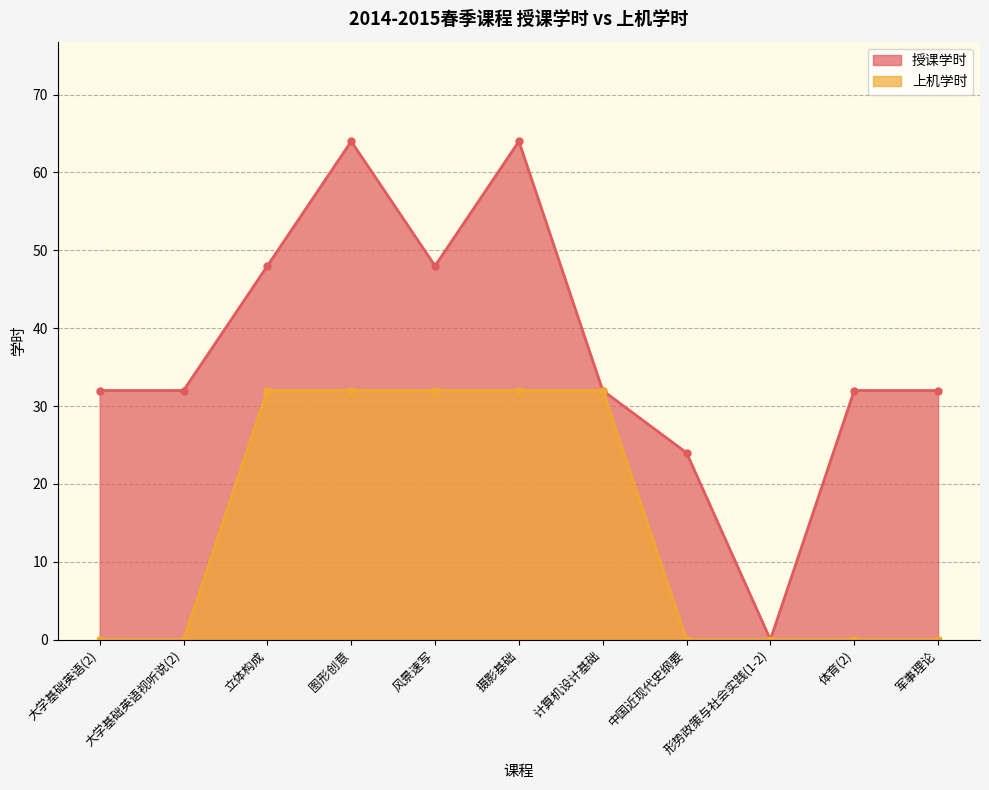

List the series in order of their peak value, lowest first.

上机学时, 授课学时